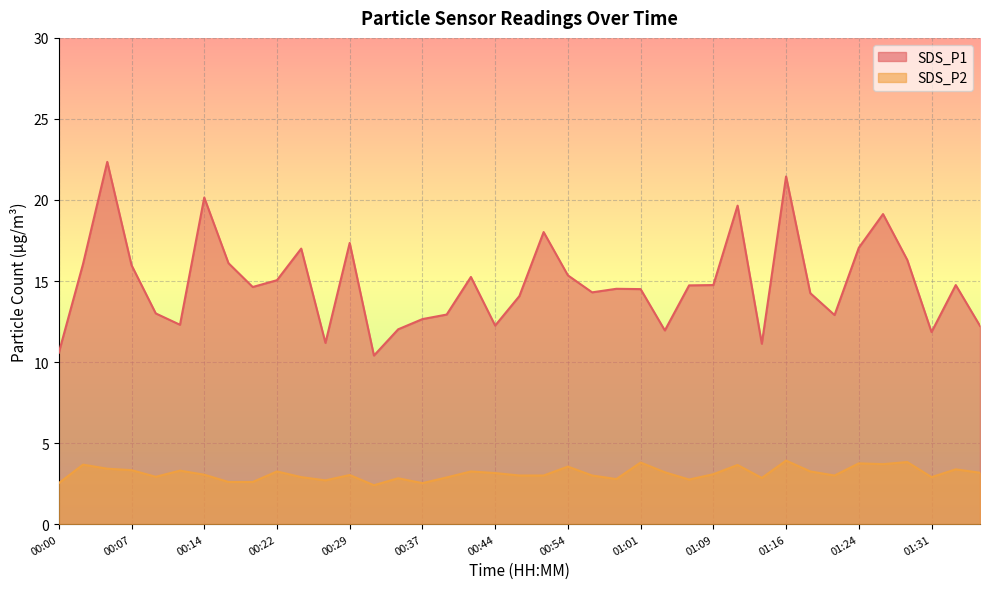

What value does the SDS_P2 series have at 01:19?

3.2